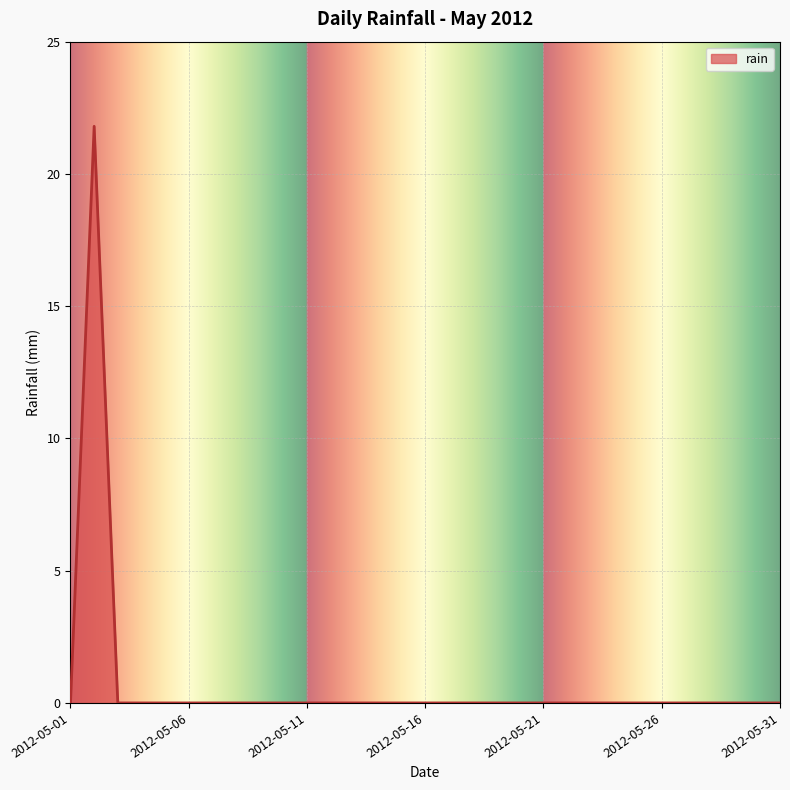

What is the difference between the maximum and minimum values?

21.8